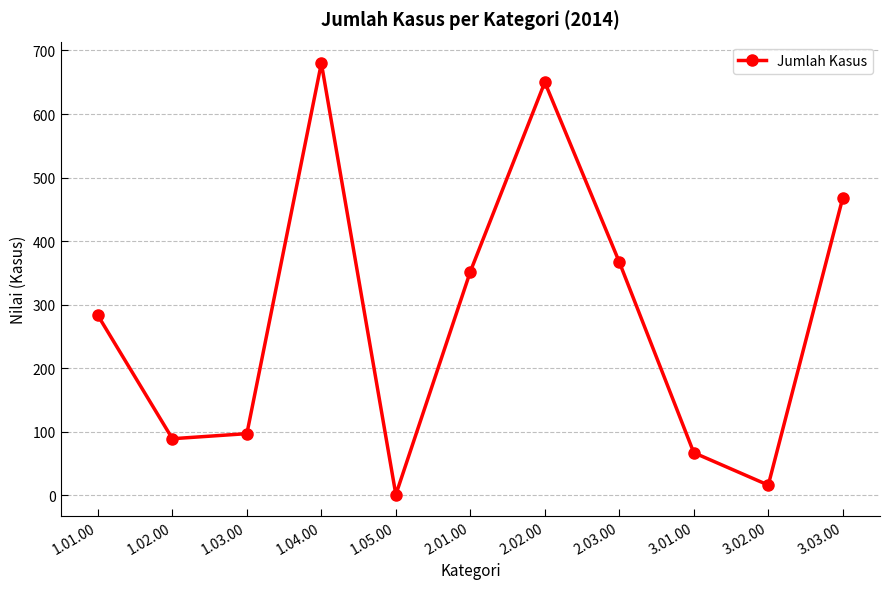

What value does the data have at 2.01.00?

352